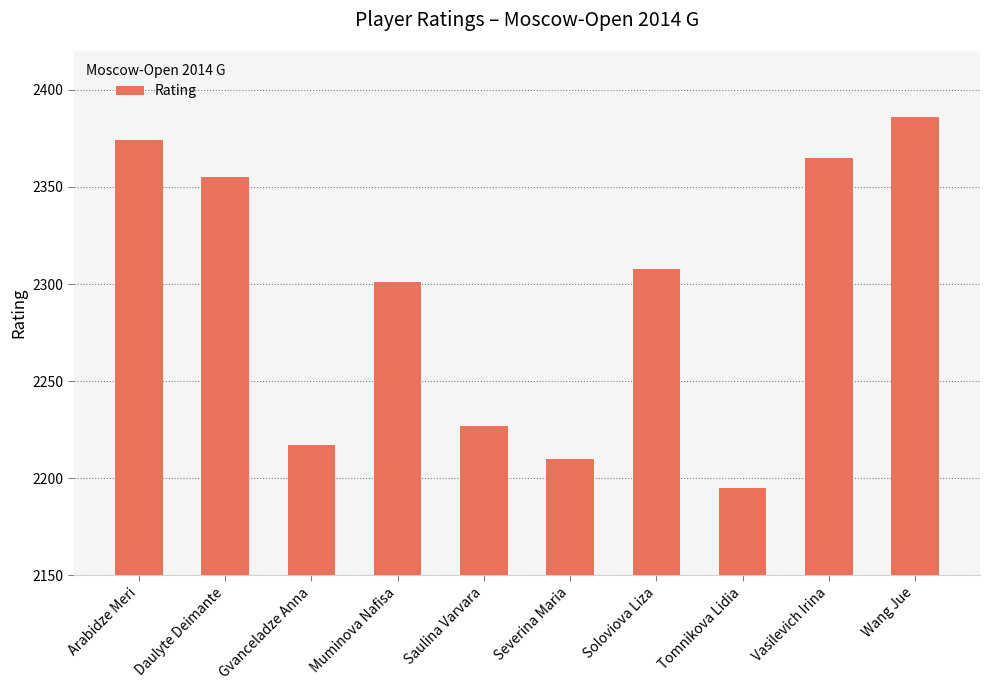

The value at Gvanceladze Anna is 2217. True or false?

True